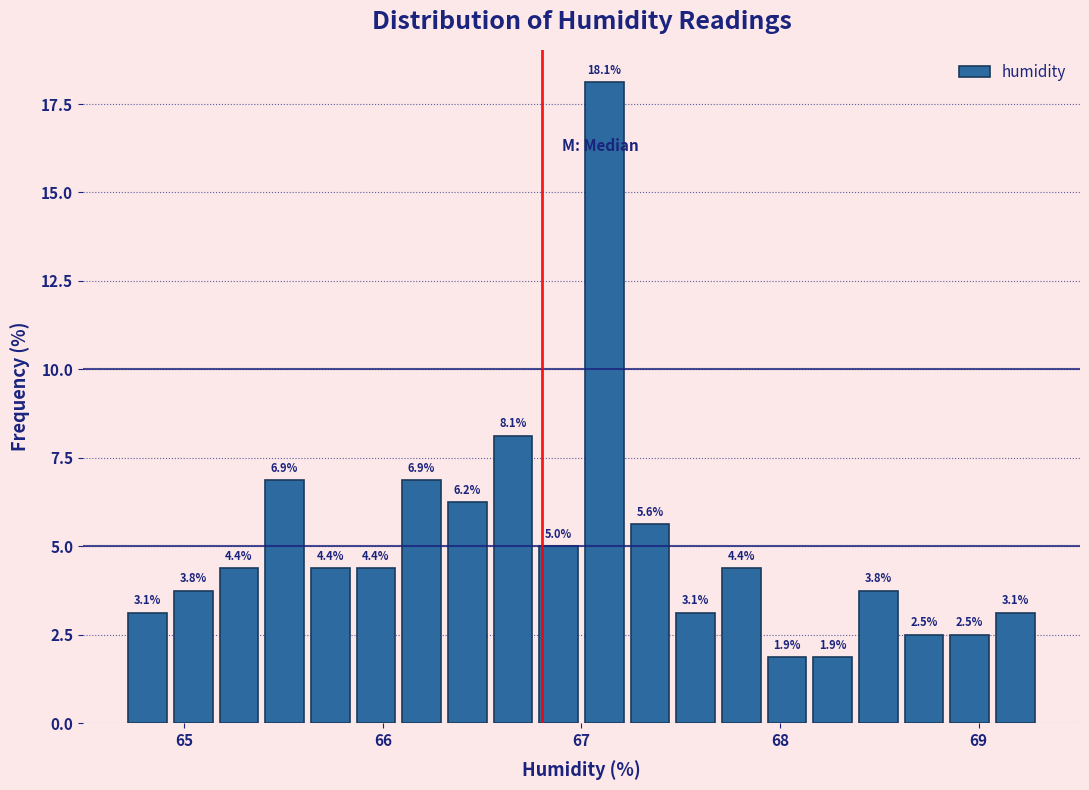

Around what value on the x-axis is the tallest bar? Give the approximate position of its centre, as read against the axis.

67.1